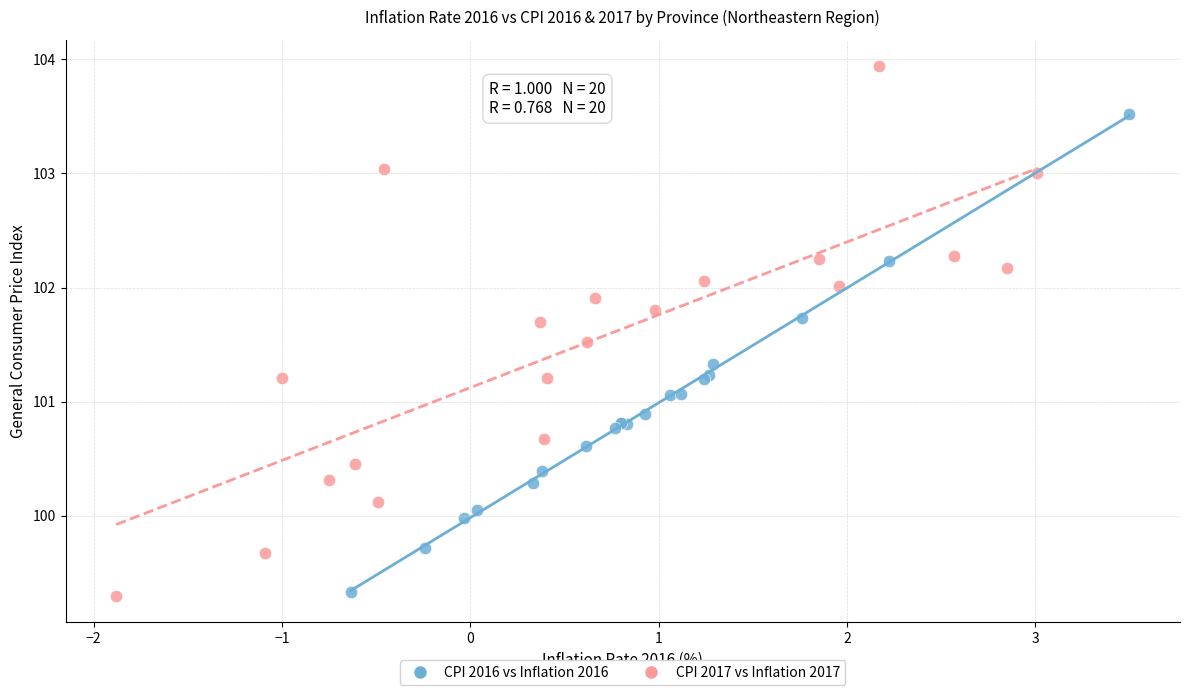

Which series contains the highest Y value?

CPI 2017 vs Inflation 2017